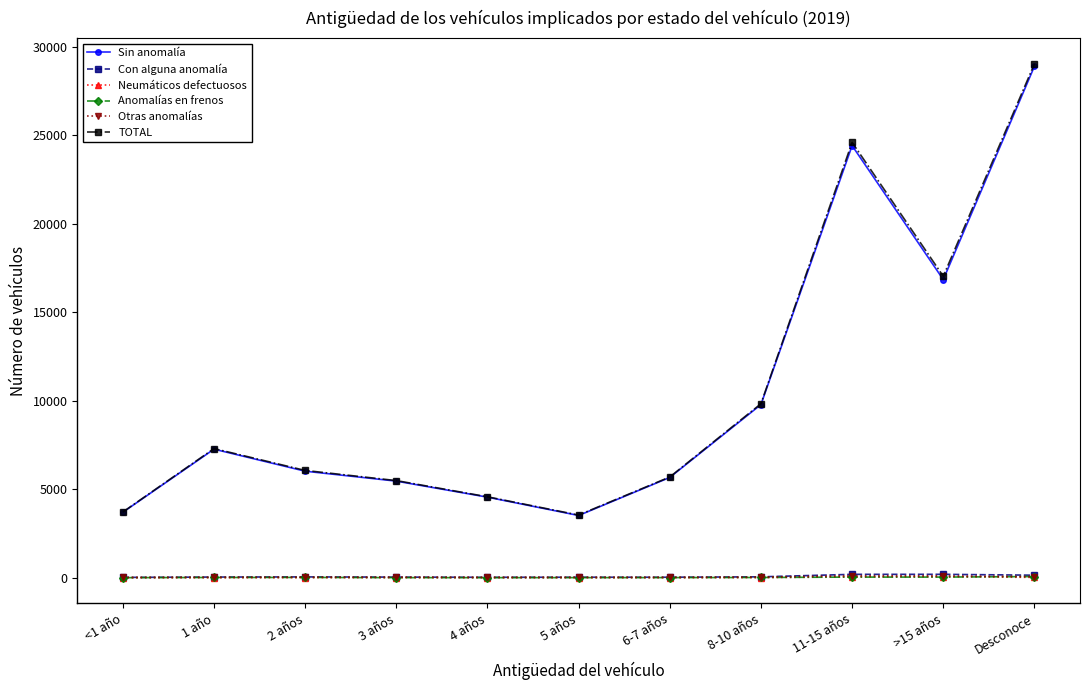

How many interior local valleys does the TOTAL series have?

2